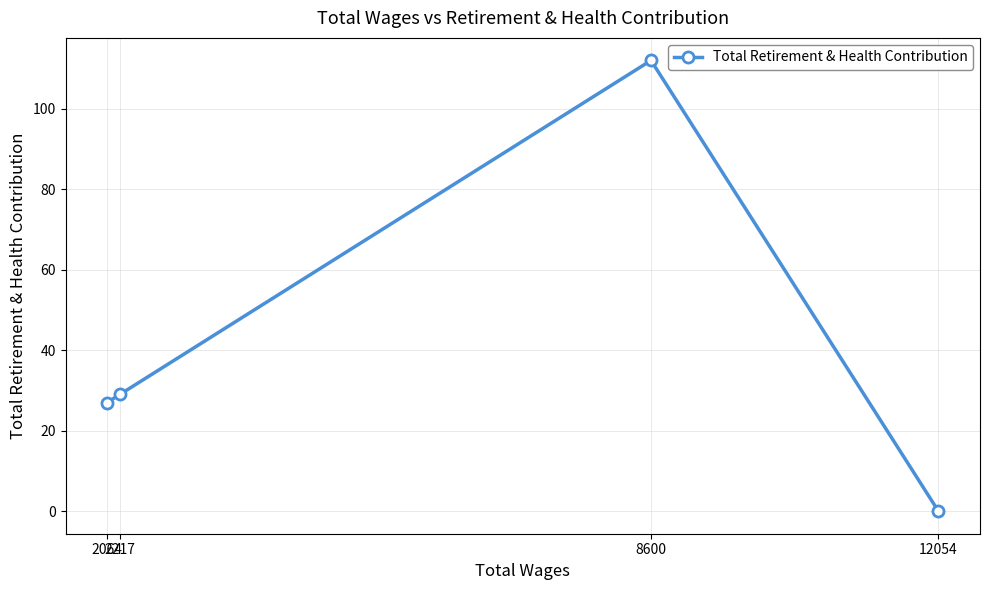

Rank the categories by value from highest to lowest.

8600, 2217, 2064, 12054